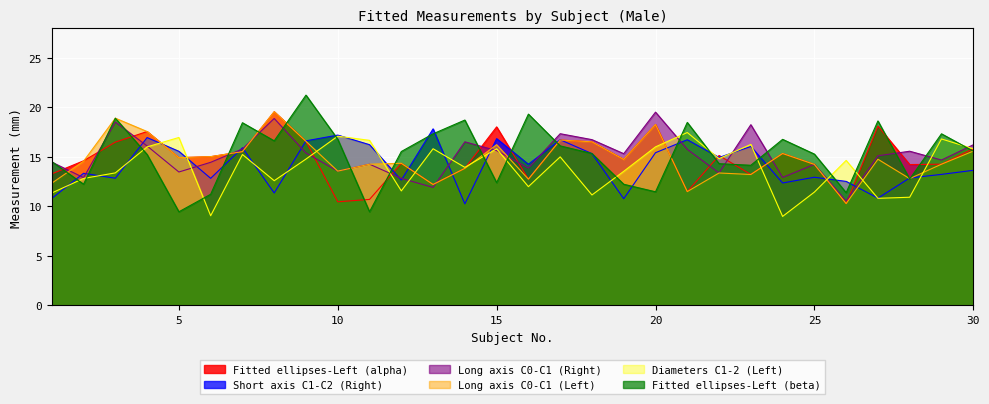

Reading right to left, transcribe all the data shown in this chart.

Fitted ellipses-Left (alpha): 15.8	14.3	14.2	18.1	10.3	14.2	15.3	13.2	15.2	11.5	18.3	14.8	16.5	16.7	12.8	18.0	13.8	12.2	14.4	10.7	10.5	16.6	19.6	15.5	15.0	14.9	17.6	16.5	14.6	13.3
Short axis C1-C2 (Right): 13.7	13.2	12.9	10.8	12.5	12.9	12.4	16.1	14.9	16.7	15.4	10.8	15.3	16.7	14.3	16.9	10.3	17.8	12.7	16.2	17.2	16.6	11.4	15.9	12.8	15.6	17.0	12.8	13.3	10.8
Long axis C0-C1 (Right): 16.2	14.7	15.6	15.1	10.6	14.2	12.9	18.3	13.4	15.8	19.5	15.3	16.8	17.4	13.9	15.6	16.5	11.9	12.8	14.3	13.6	15.4	18.9	15.8	14.5	13.5	16.1	18.5	12.9	14.5
Long axis C0-C1 (Left): 15.6	14.3	12.8	14.8	10.3	14.2	15.3	13.2	13.4	11.5	18.3	14.8	16.5	16.7	12.8	16.2	13.8	12.2	14.4	14.3	13.6	16.6	19.6	15.5	15.0	14.9	17.6	18.9	14.6	12.3
Diameters C1-2 (Left): 15.8	16.8	10.9	10.8	14.7	11.4	9.0	16.3	14.8	17.5	16.0	13.6	11.2	15.0	12.0	15.8	13.9	15.8	11.6	16.7	17.1	14.8	12.6	15.2	9.1	17.0	16.0	13.4	12.8	11.4
Fitted ellipses-Left (beta): 15.6	17.3	12.8	18.6	11.4	15.3	16.8	14.2	14.3	18.5	11.5	12.2	15.3	16.1	19.3	12.4	18.7	17.3	15.6	9.5	16.8	21.2	16.6	18.5	11.2	9.5	15.2	18.9	12.2	14.5